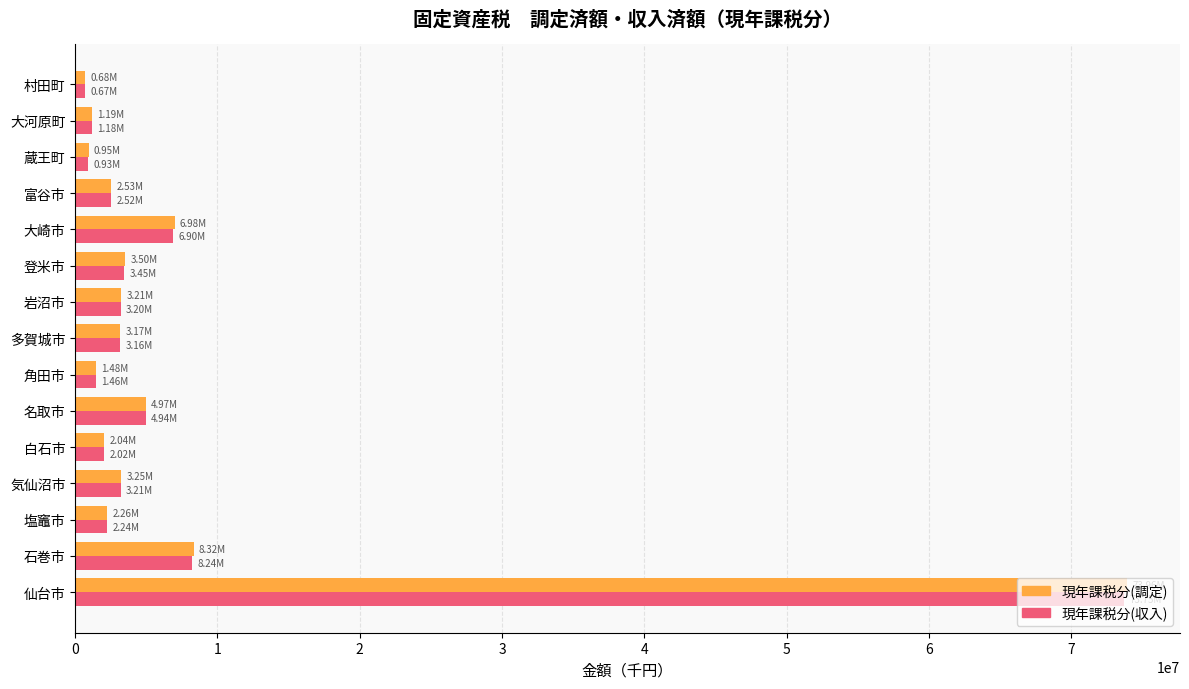

What is the lowest value of the 現年課税分(収入) series?

673718